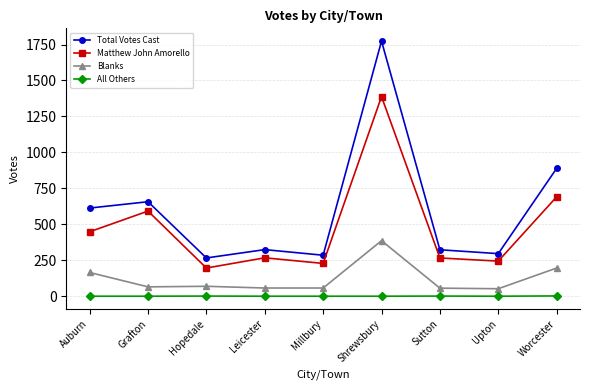

At which category does the chart reach its peak across all series?

Shrewsbury